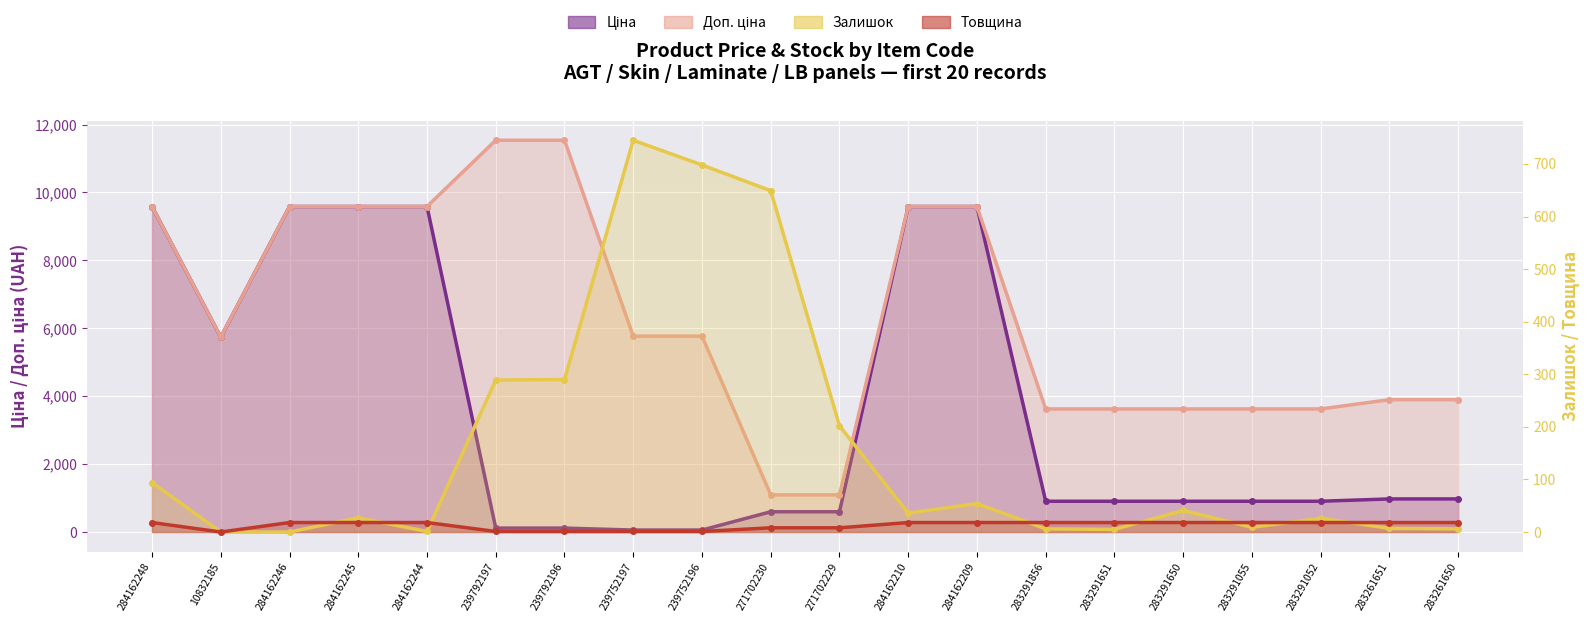

What is the sum of all Товщина values?

254.0